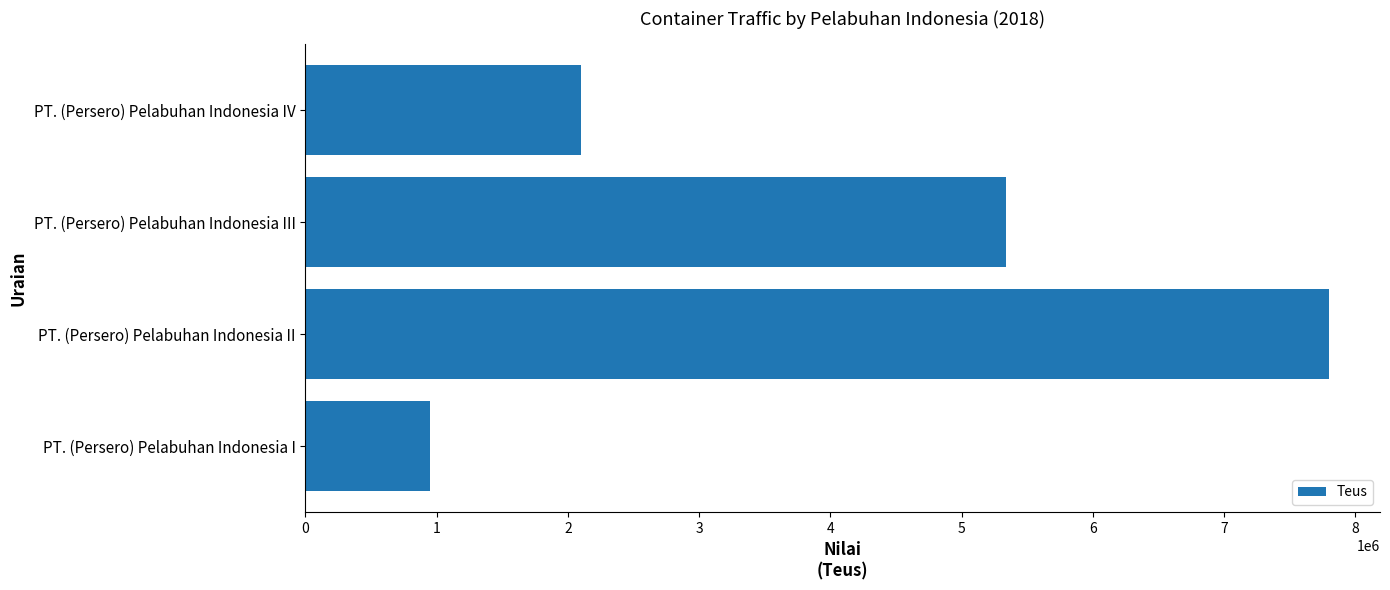

List the labels in order of value, smallest first.

PT. (Persero) Pelabuhan Indonesia I, PT. (Persero) Pelabuhan Indonesia IV, PT. (Persero) Pelabuhan Indonesia III, PT. (Persero) Pelabuhan Indonesia II